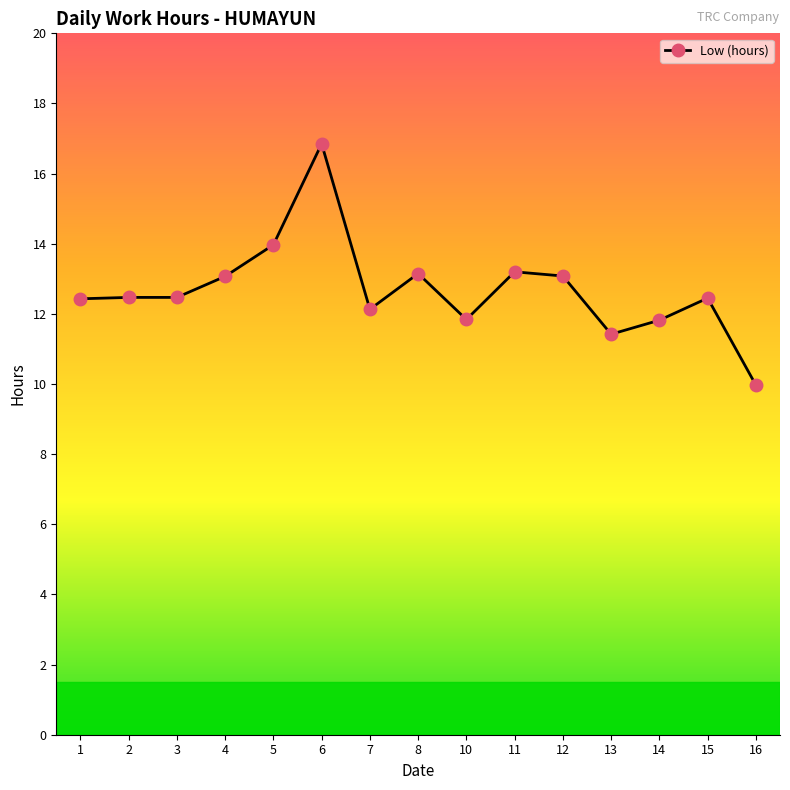

Which category has the highest value across all series?

6